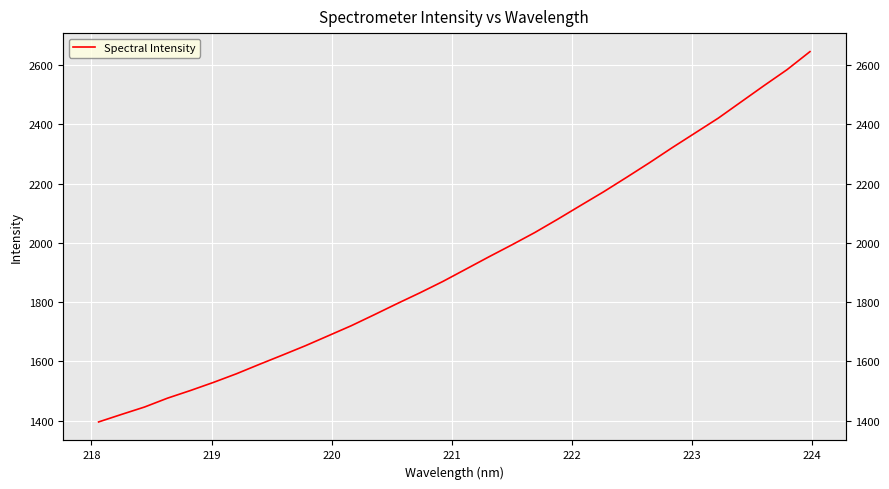

Does the chart display data point markers on the line(s)?

No